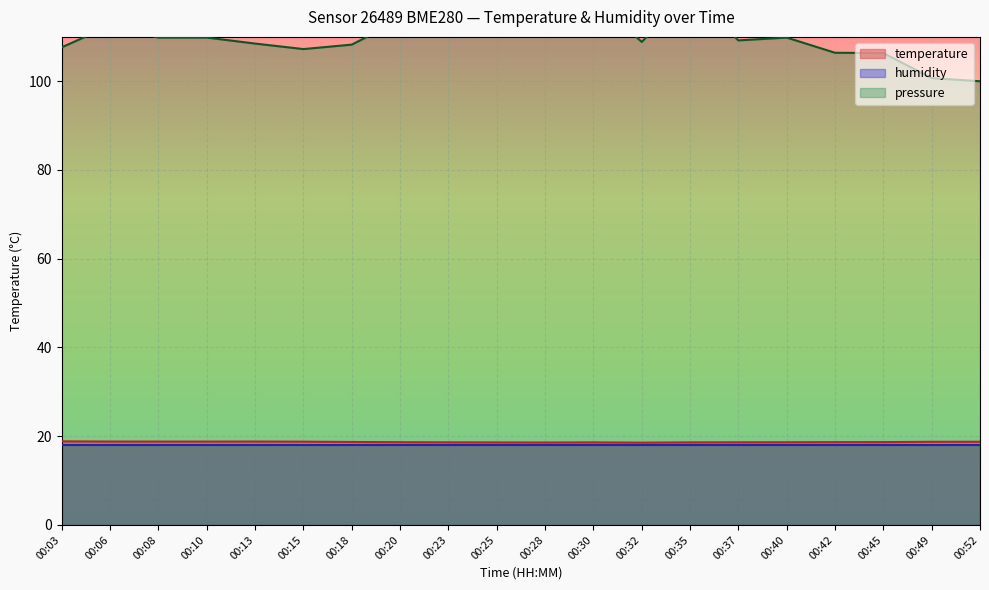

The value of temperature at 00:23 is 18.6. True or false?

True